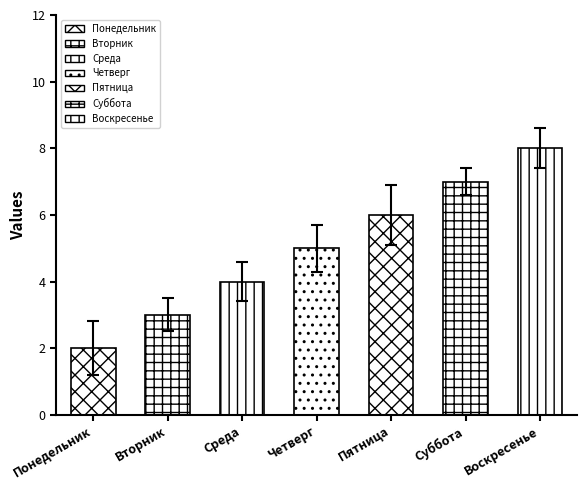

Rank the categories by value from lowest to highest.

Понедельник, Вторник, Среда, Четверг, Пятница, Суббота, Воскресенье